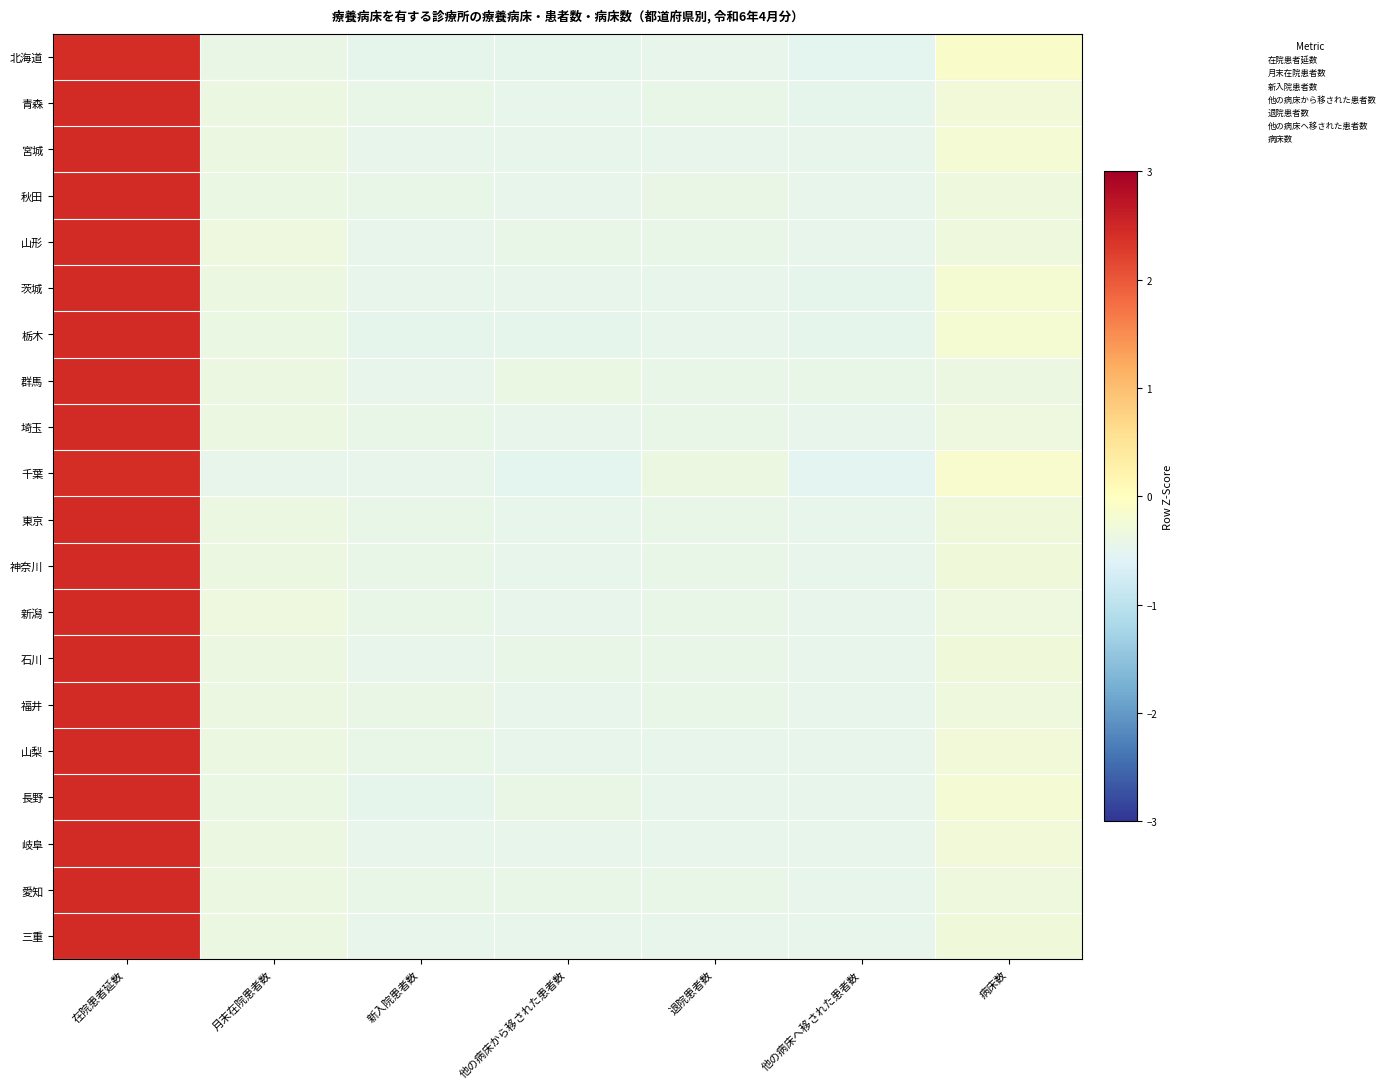

Reading left to right, extract all data points from this chart.

北海道: 在院患者延数=2.4	月末在院患者数=-0.4	新入院患者数=-0.5	他の病床から移された患者数=-0.5	退院患者数=-0.5	他の病床へ移された患者数=-0.5	病床数=-0.1
青森: 在院患者延数=2.4	月末在院患者数=-0.4	新入院患者数=-0.4	他の病床から移された患者数=-0.5	退院患者数=-0.4	他の病床へ移された患者数=-0.5	病床数=-0.3
宮城: 在院患者延数=2.4	月末在院患者数=-0.4	新入院患者数=-0.5	他の病床から移された患者数=-0.5	退院患者数=-0.5	他の病床へ移された患者数=-0.5	病床数=-0.2
秋田: 在院患者延数=2.4	月末在院患者数=-0.4	新入院患者数=-0.4	他の病床から移された患者数=-0.5	退院患者数=-0.4	他の病床へ移された患者数=-0.5	病床数=-0.3
山形: 在院患者延数=2.4	月末在院患者数=-0.3	新入院患者数=-0.4	他の病床から移された患者数=-0.4	退院患者数=-0.4	他の病床へ移された患者数=-0.4	病床数=-0.3
茨城: 在院患者延数=2.4	月末在院患者数=-0.4	新入院患者数=-0.5	他の病床から移された患者数=-0.5	退院患者数=-0.5	他の病床へ移された患者数=-0.5	病床数=-0.2
栃木: 在院患者延数=2.4	月末在院患者数=-0.4	新入院患者数=-0.5	他の病床から移された患者数=-0.5	退院患者数=-0.5	他の病床へ移された患者数=-0.5	病床数=-0.2
群馬: 在院患者延数=2.4	月末在院患者数=-0.4	新入院患者数=-0.5	他の病床から移された患者数=-0.4	退院患者数=-0.4	他の病床へ移された患者数=-0.4	病床数=-0.4
埼玉: 在院患者延数=2.4	月末在院患者数=-0.4	新入院患者数=-0.4	他の病床から移された患者数=-0.5	退院患者数=-0.4	他の病床へ移された患者数=-0.5	病床数=-0.3
千葉: 在院患者延数=2.4	月末在院患者数=-0.5	新入院患者数=-0.5	他の病床から移された患者数=-0.5	退院患者数=-0.4	他の病床へ移された患者数=-0.5	病床数=-0.1
東京: 在院患者延数=2.4	月末在院患者数=-0.4	新入院患者数=-0.4	他の病床から移された患者数=-0.5	退院患者数=-0.4	他の病床へ移された患者数=-0.5	病床数=-0.3
神奈川: 在院患者延数=2.4	月末在院患者数=-0.4	新入院患者数=-0.4	他の病床から移された患者数=-0.5	退院患者数=-0.4	他の病床へ移された患者数=-0.5	病床数=-0.3
新潟: 在院患者延数=2.4	月末在院患者数=-0.4	新入院患者数=-0.4	他の病床から移された患者数=-0.4	退院患者数=-0.4	他の病床へ移された患者数=-0.4	病床数=-0.3
石川: 在院患者延数=2.4	月末在院患者数=-0.4	新入院患者数=-0.5	他の病床から移された患者数=-0.4	退院患者数=-0.4	他の病床へ移された患者数=-0.5	病床数=-0.3
福井: 在院患者延数=2.4	月末在院患者数=-0.4	新入院患者数=-0.4	他の病床から移された患者数=-0.5	退院患者数=-0.4	他の病床へ移された患者数=-0.5	病床数=-0.3
山梨: 在院患者延数=2.4	月末在院患者数=-0.4	新入院患者数=-0.4	他の病床から移された患者数=-0.5	退院患者数=-0.5	他の病床へ移された患者数=-0.5	病床数=-0.3
長野: 在院患者延数=2.4	月末在院患者数=-0.4	新入院患者数=-0.5	他の病床から移された患者数=-0.4	退院患者数=-0.4	他の病床へ移された患者数=-0.5	病床数=-0.2
岐阜: 在院患者延数=2.4	月末在院患者数=-0.4	新入院患者数=-0.5	他の病床から移された患者数=-0.5	退院患者数=-0.4	他の病床へ移された患者数=-0.5	病床数=-0.3
愛知: 在院患者延数=2.4	月末在院患者数=-0.4	新入院患者数=-0.4	他の病床から移された患者数=-0.4	退院患者数=-0.4	他の病床へ移された患者数=-0.5	病床数=-0.3
三重: 在院患者延数=2.4	月末在院患者数=-0.4	新入院患者数=-0.5	他の病床から移された患者数=-0.4	退院患者数=-0.5	他の病床へ移された患者数=-0.4	病床数=-0.3